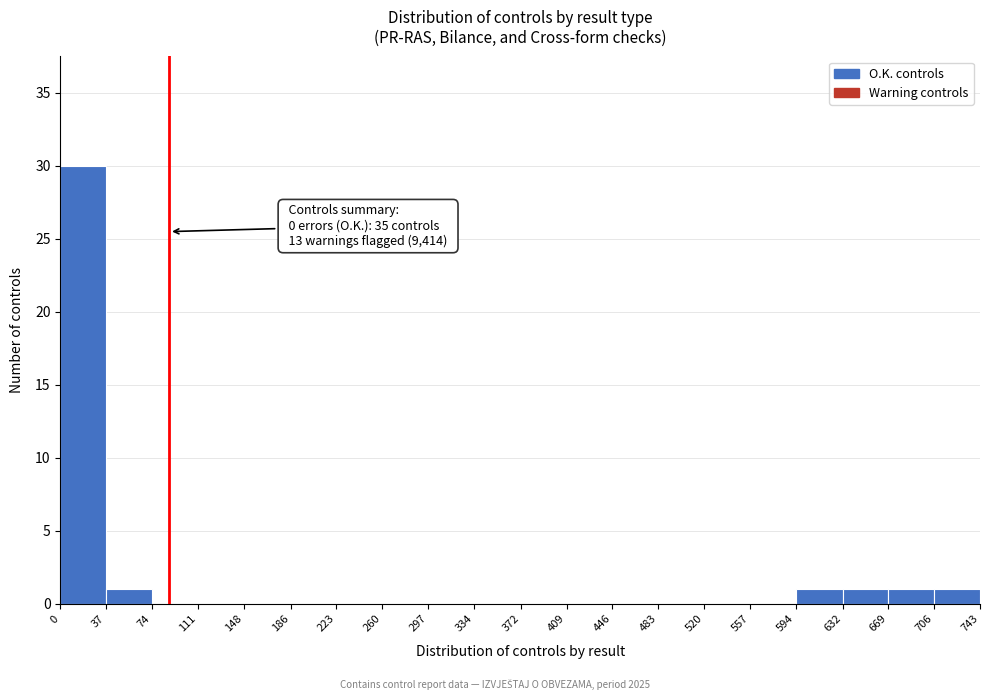

Which range on the x-axis has the tallest bar?

0 to 37